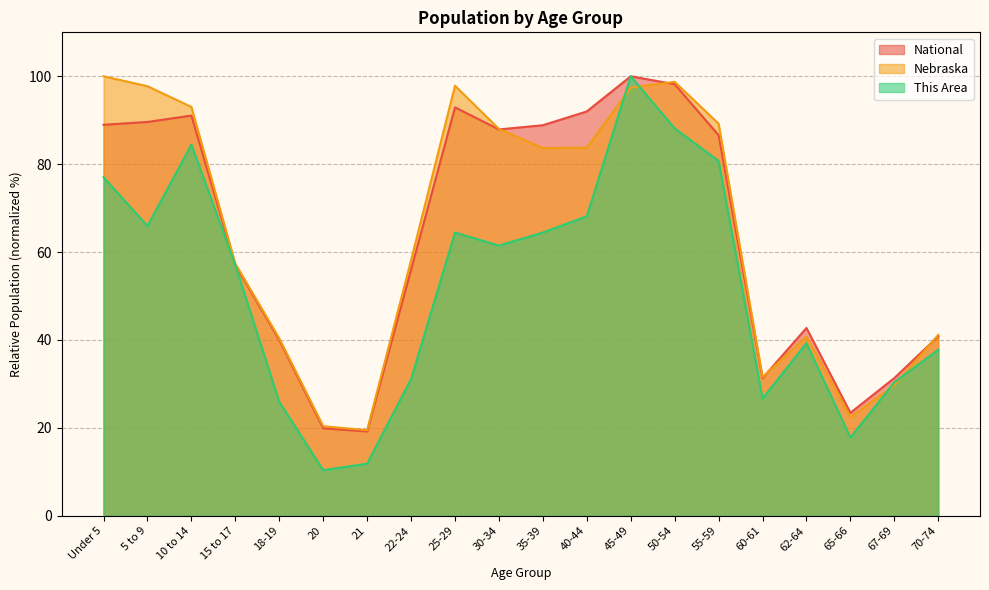

At which category is the sum across all series the highest?

45-49